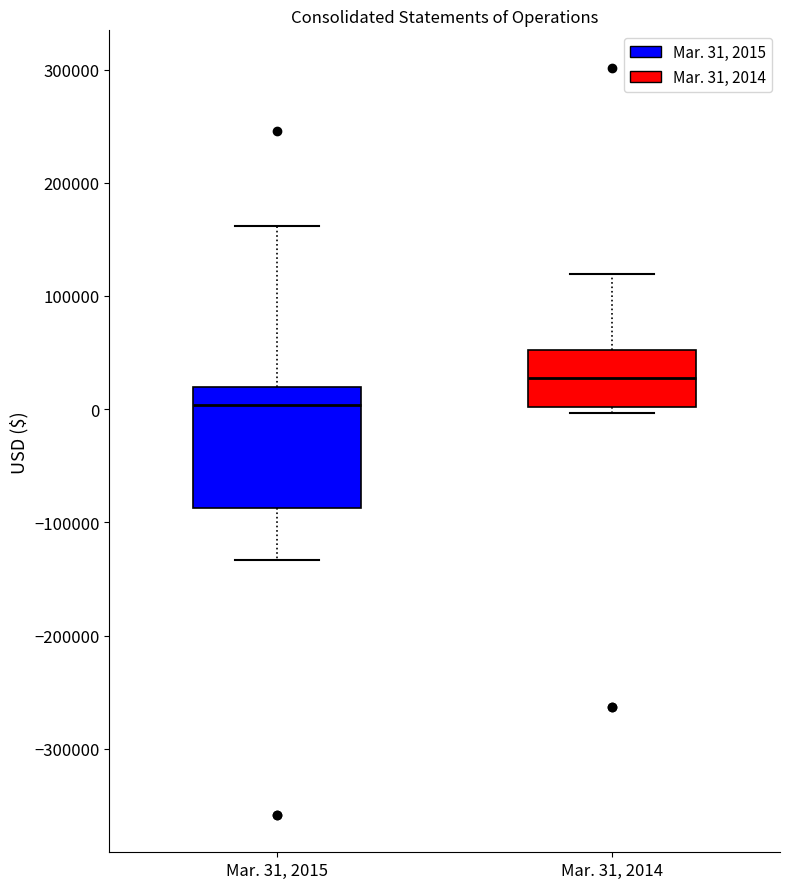

Comparing the boxes themselves (not the whiskers), which one is the tallest?

Mar. 31, 2015